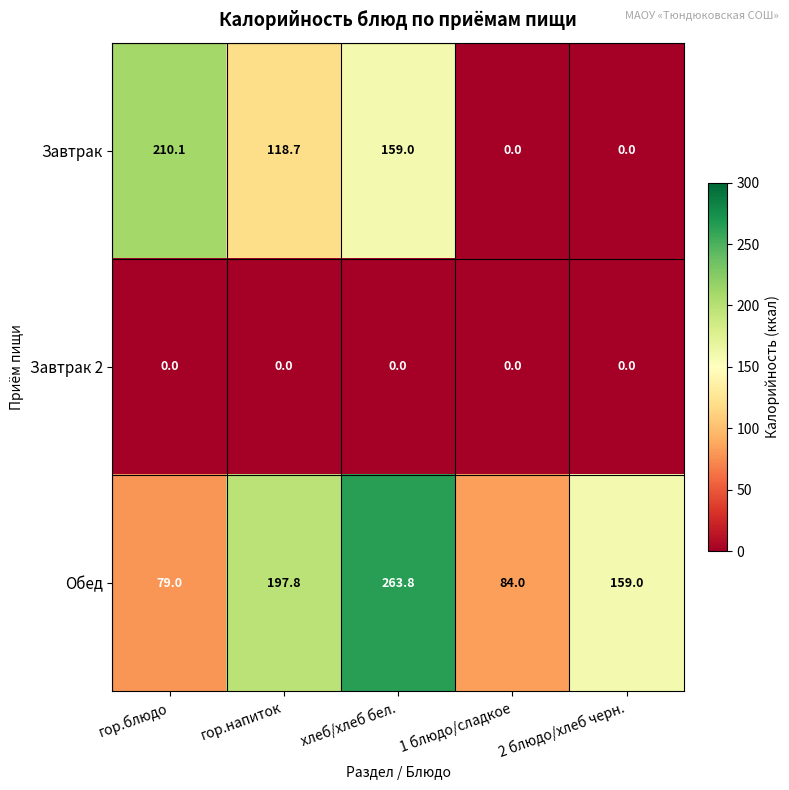

Count the number of data series in this chart.

3